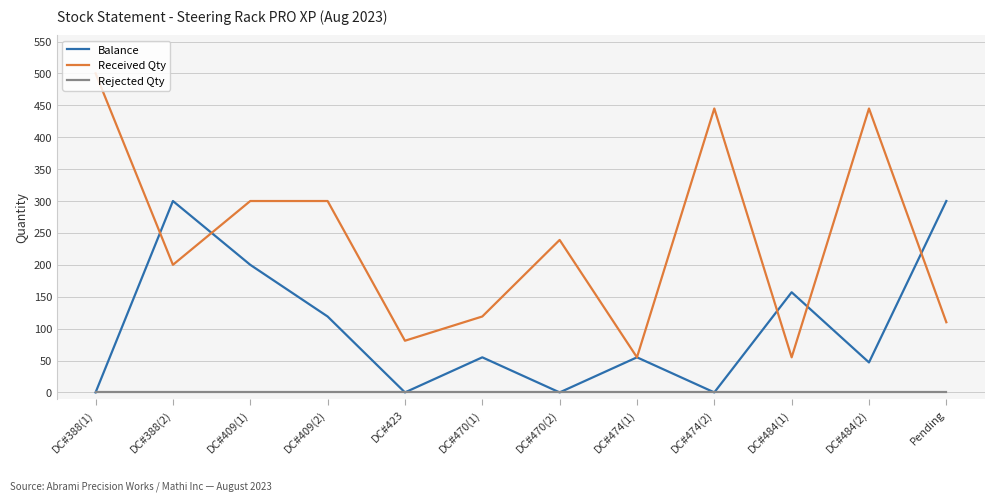

True or false: Balance has more than 2 points higher than both neighbors.

True